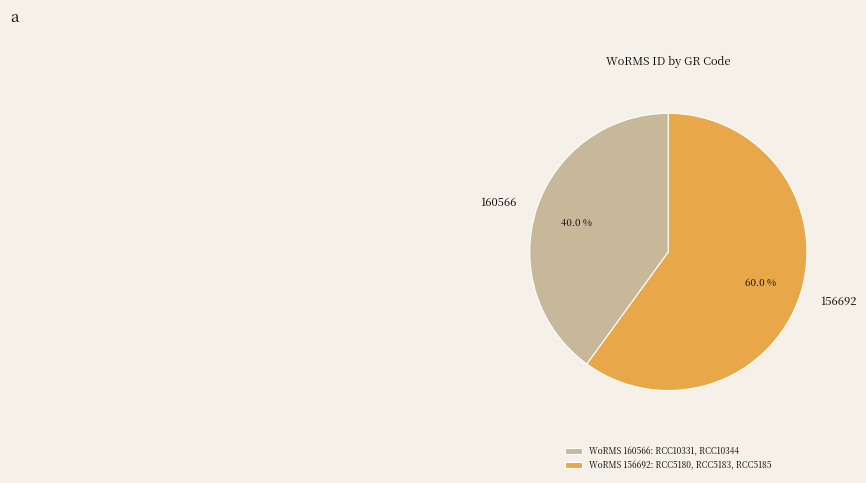

Is 160566 the majority of the pie?

No